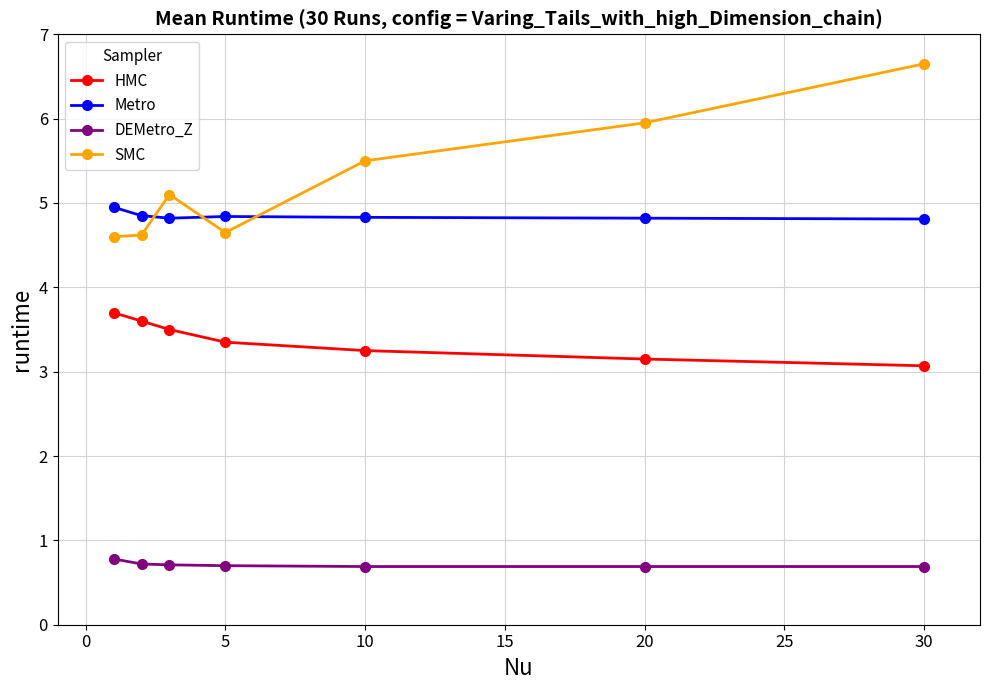

What is the sum of all HMC values?

23.6